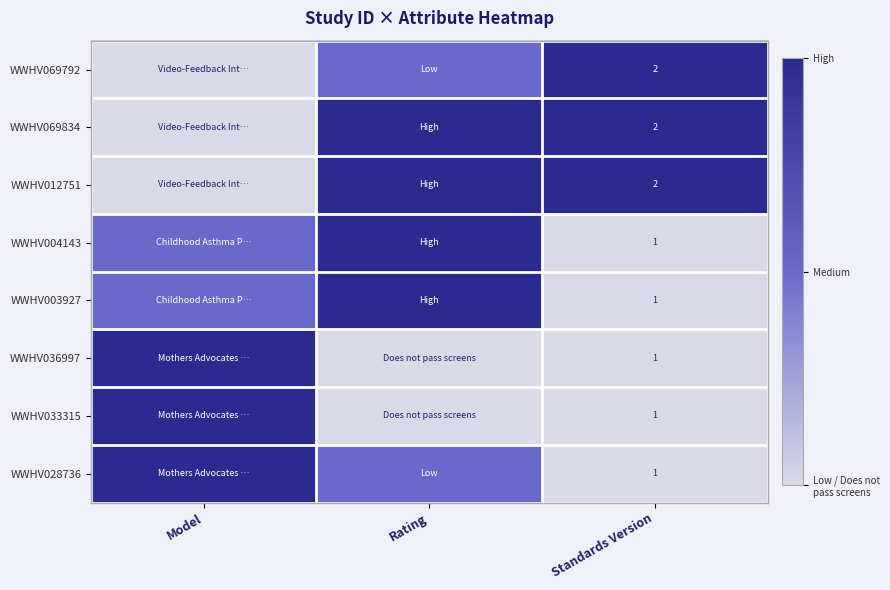

Which label corresponds to the largest value in the chart?

Standards Version